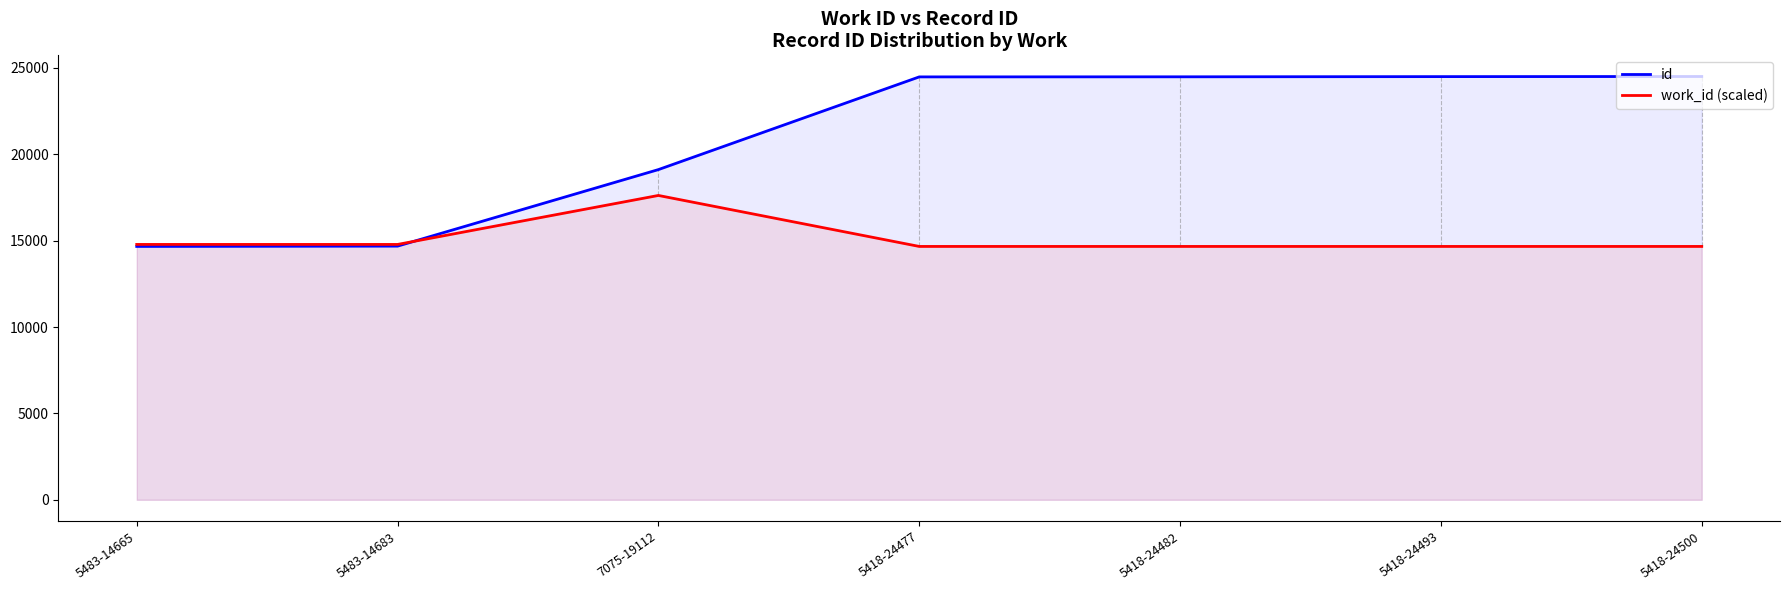

Read the id value at 5418-24493.

24493.0